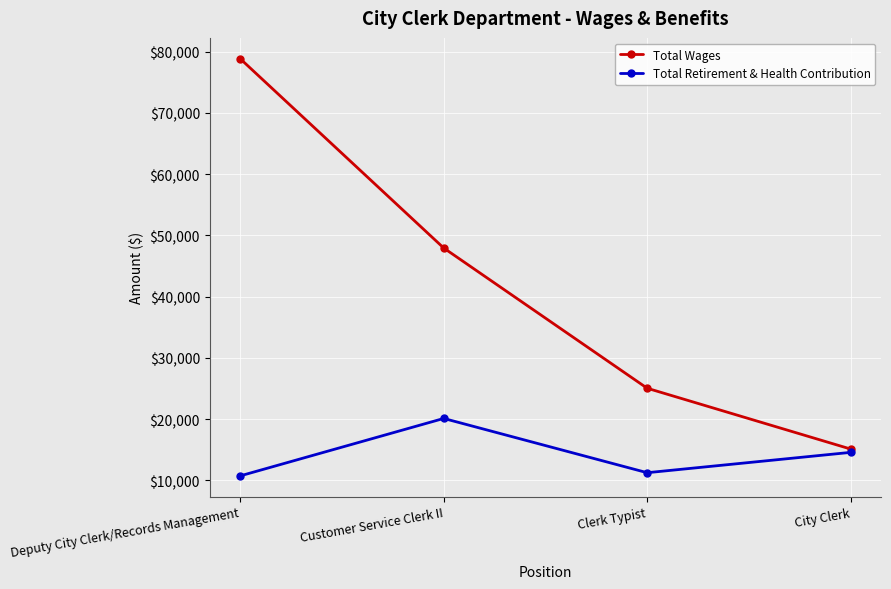

Which series has the largest range (max minus min)?

Total Wages